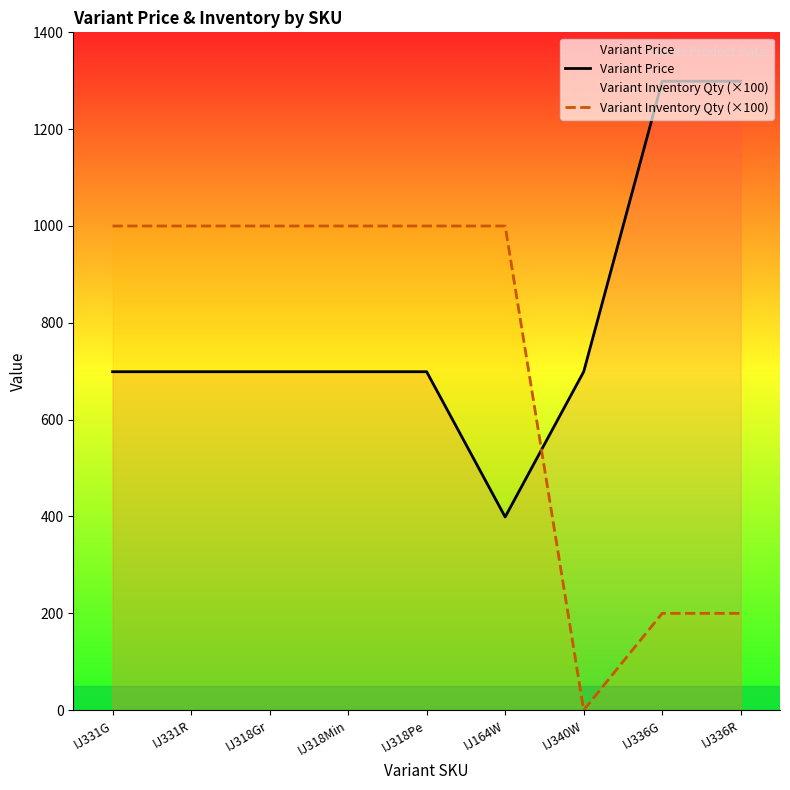

Rank the series at IJ318Pe from lowest to highest value.

Variant Price, Variant Inventory Qty (×100)